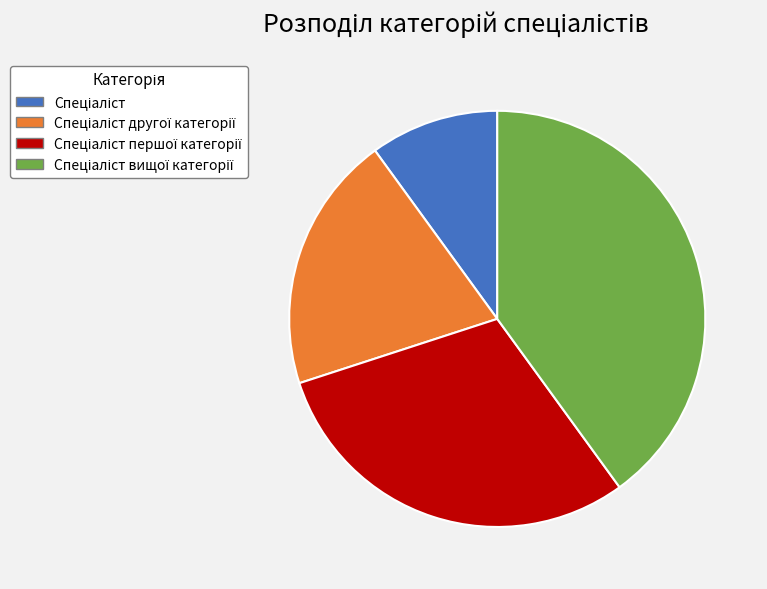

Is there any slice that represents more than half of the pie?

No